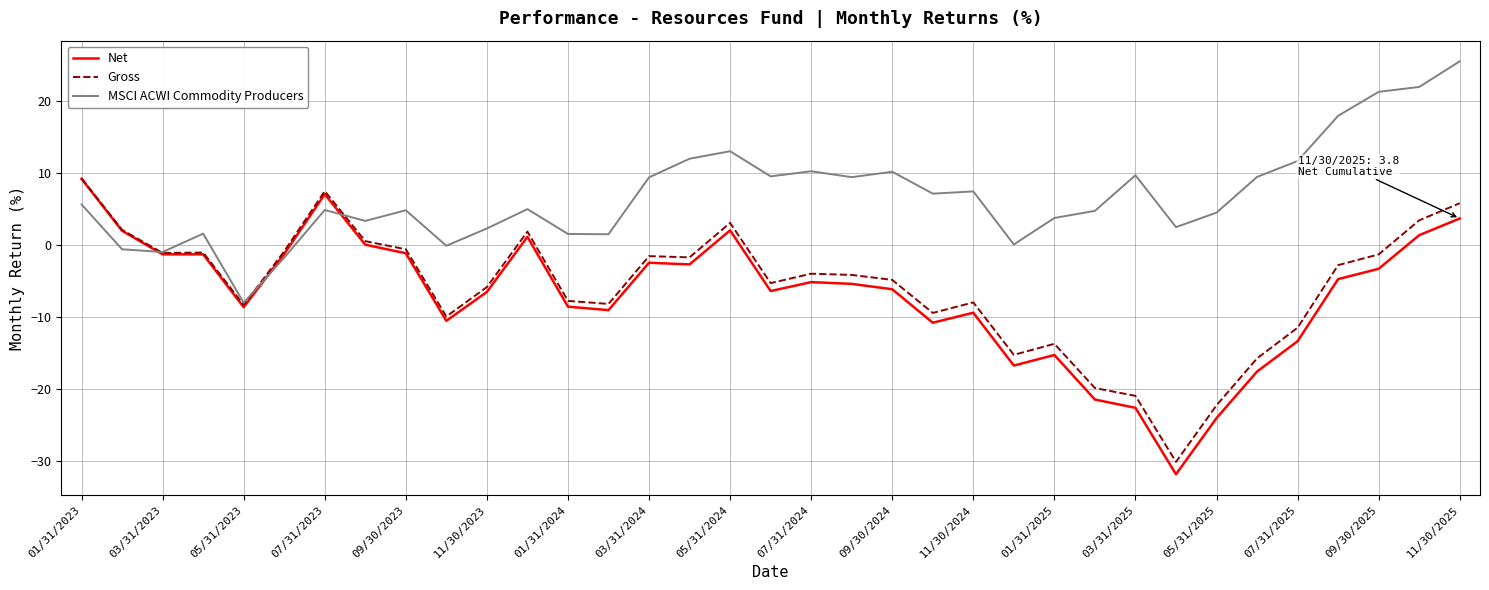

What is the average value of the Gross series?

-5.7